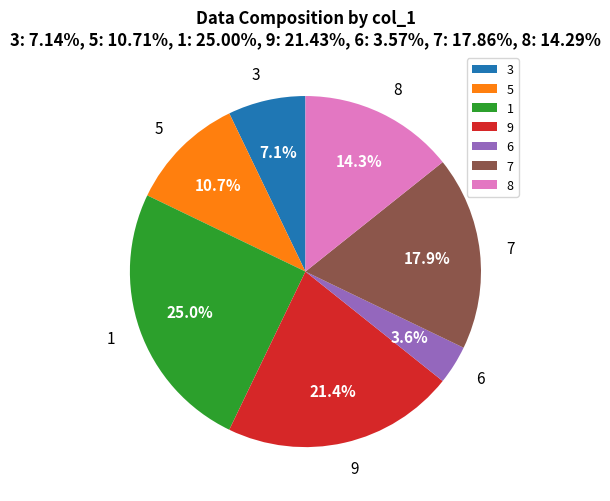

Which slice is the largest?

1